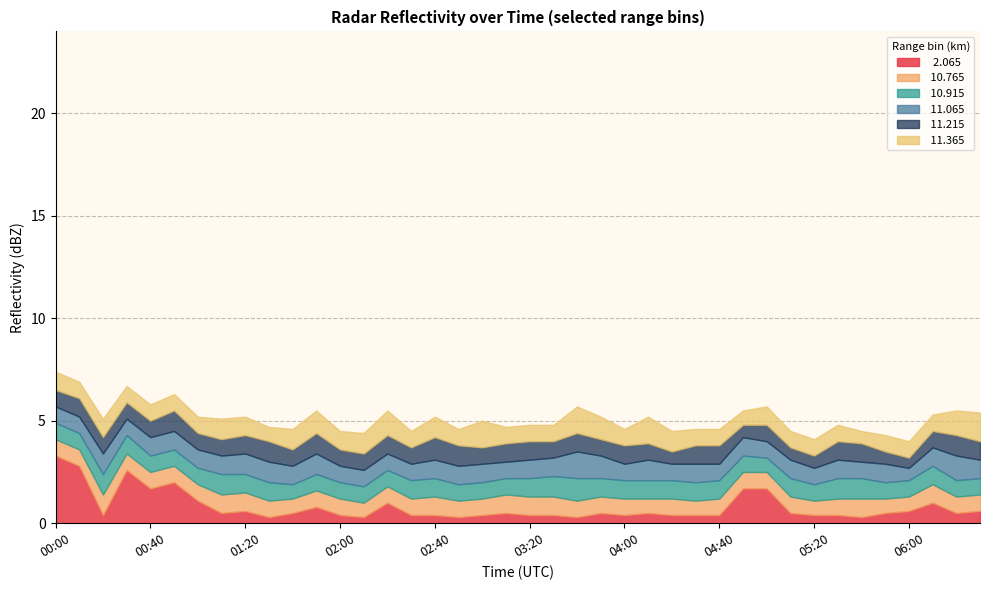

True or false:  10.915 has a value of 1.3 at 06:00.

False